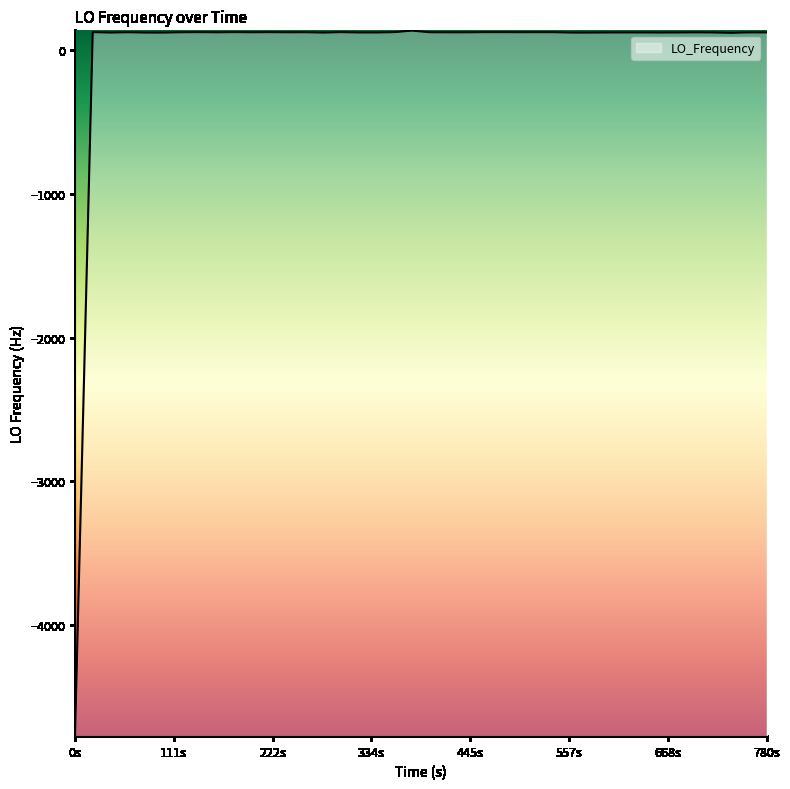

What is the smallest value displayed?

-4769.2